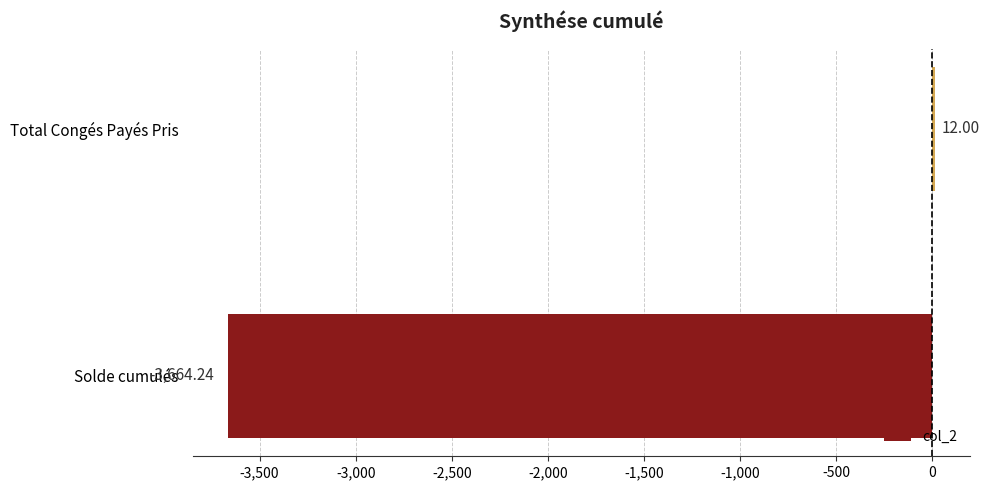

What is the sum of all values?

-3652.2